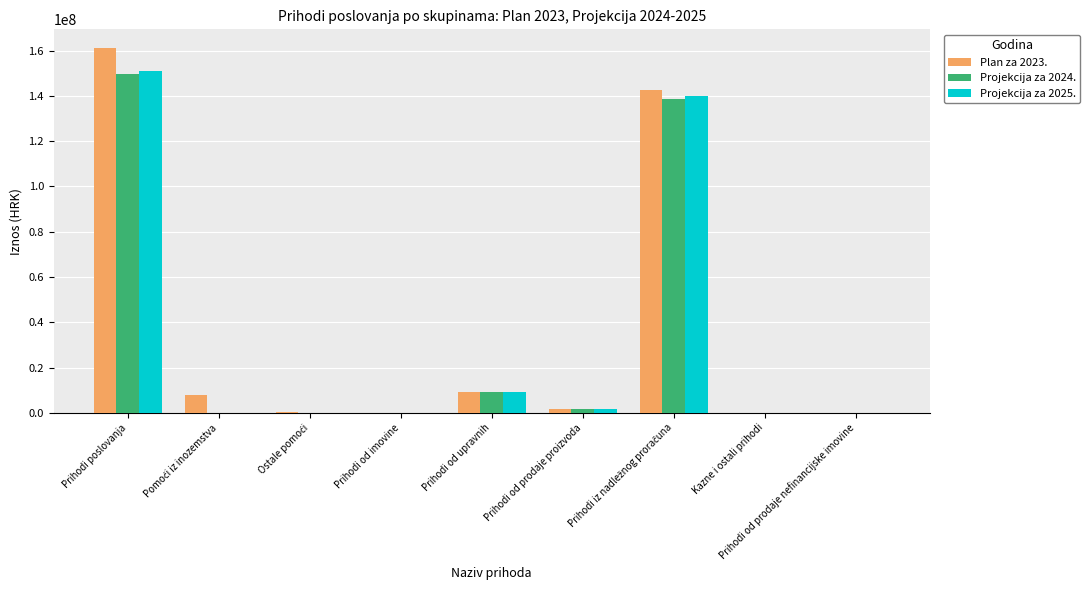

Is the value of Projekcija za 2024. at Prihodi od imovine greater than the value of Plan za 2023. at Prihodi poslovanja?

No